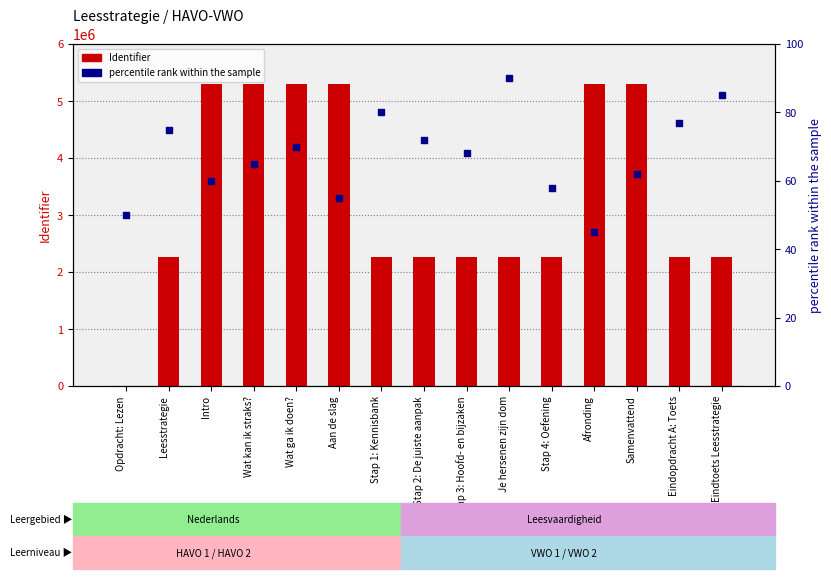

Is the value of percentile rank within the sample at Wat kan ik straks? greater than the value of Identifier at Stap 1: Kennisbank?

No